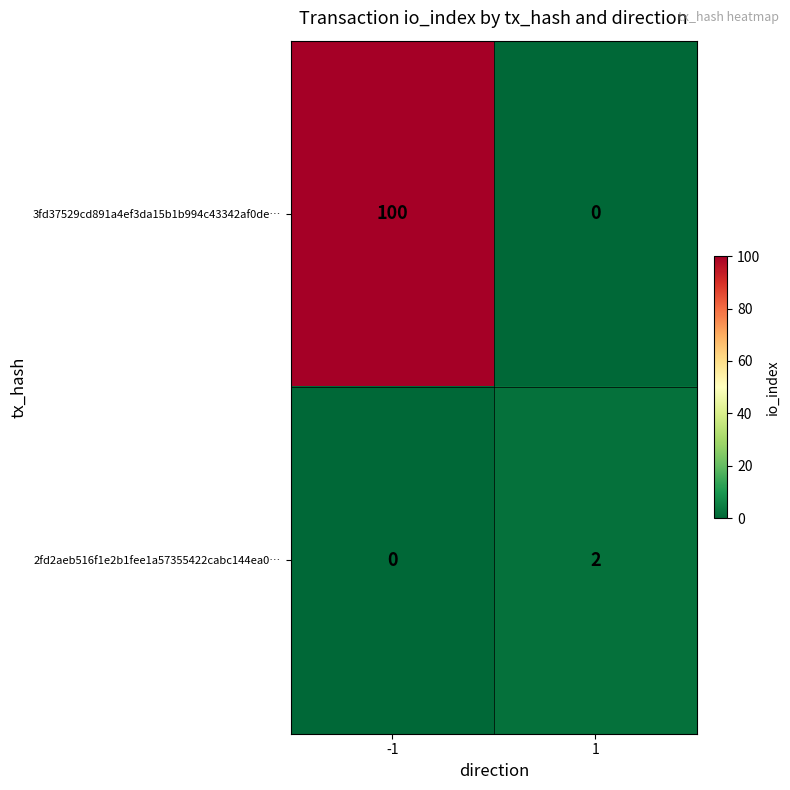

Reading left to right, transcribe all the data shown in this chart.

3fd37529cd891a4ef3da15b1b994c43342af0de…: -1=100	1=0
2fd2aeb516f1e2b1fee1a57355422cabc144ea0…: -1=0	1=2